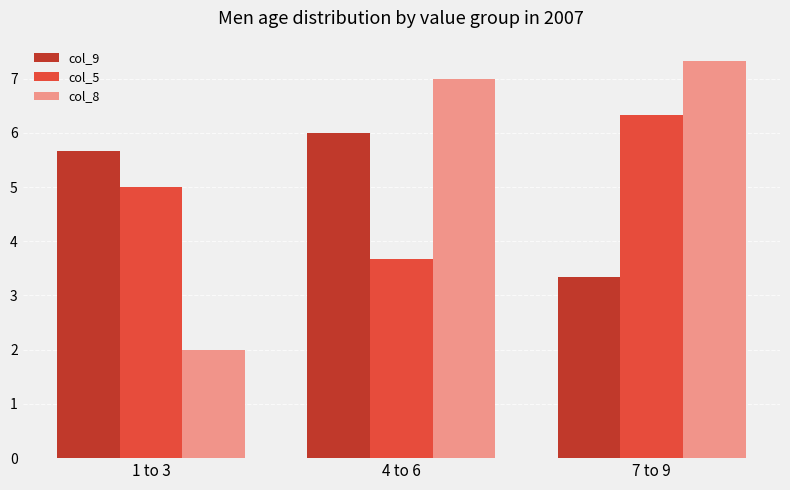

What is the sum of all col_5 values?

15.0